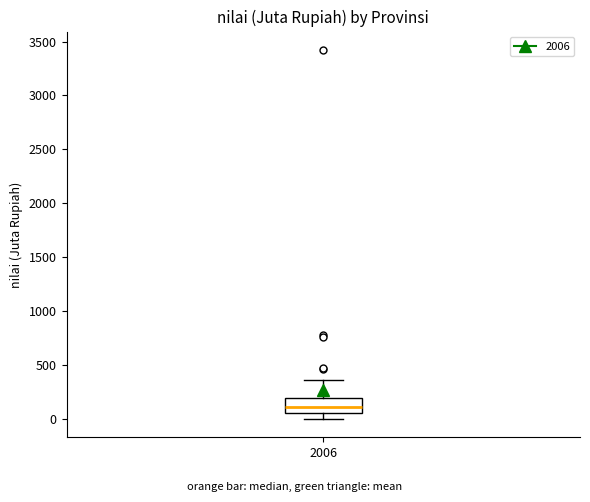

Transcribe this box plot: give where the median line is, the range the box spans, and where the two whiskers end, as read against the y-axis. The values are not printed on the chart, so give them approximately, as read against the axis.

median 100, box 50 to 200, whiskers 0 to 350